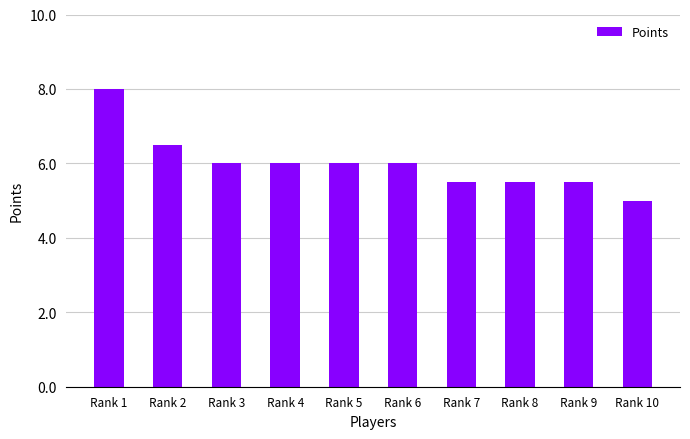

How many values are below 6?

4